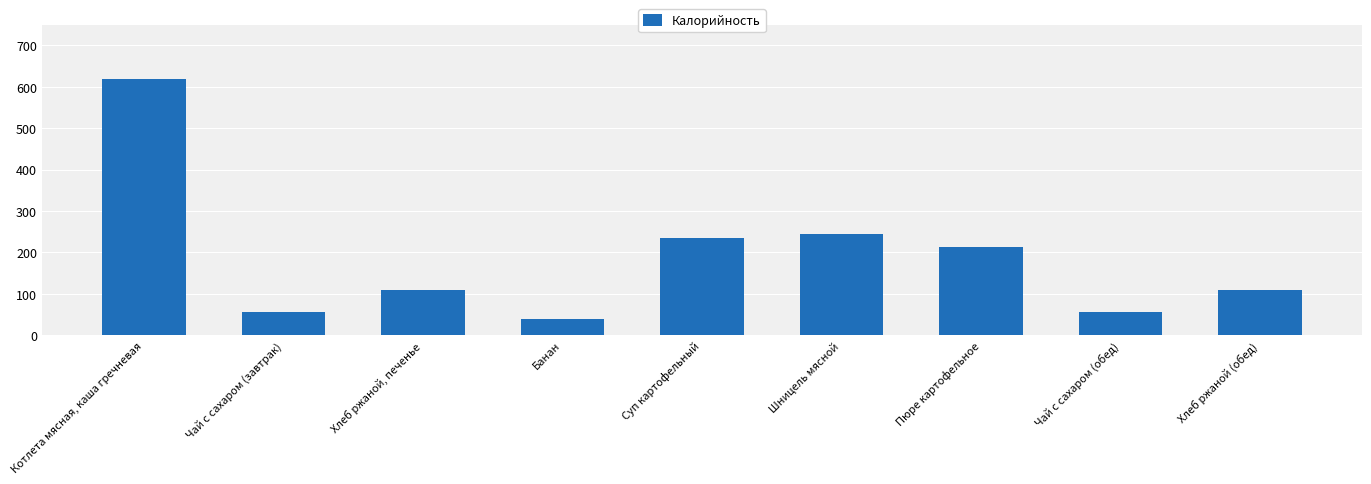

Is it true that the value at Хлеб ржаной (обед) is 109.0?

True